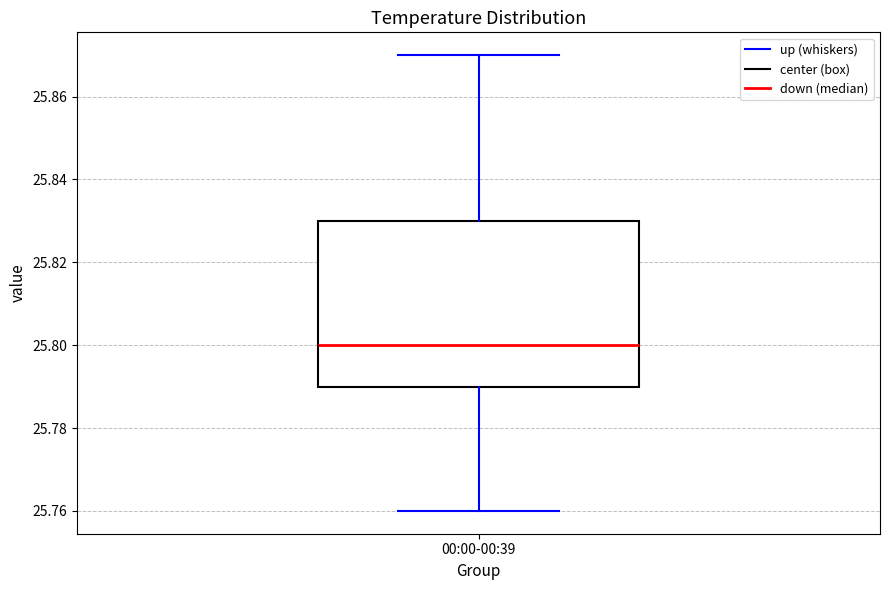

Where is the lower edge of the box for 00:00-00:39 on the y-axis? The values are not printed on the chart, so give them approximately, as read against the axis.

25.79